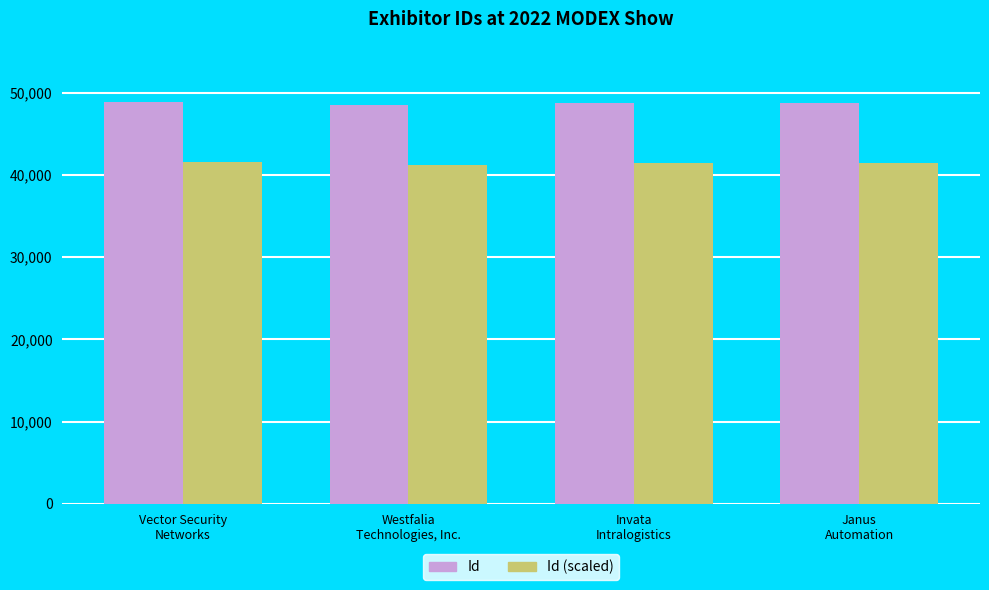

What value does the Id series have at Westfalia
Technologies, Inc.?

48465.0